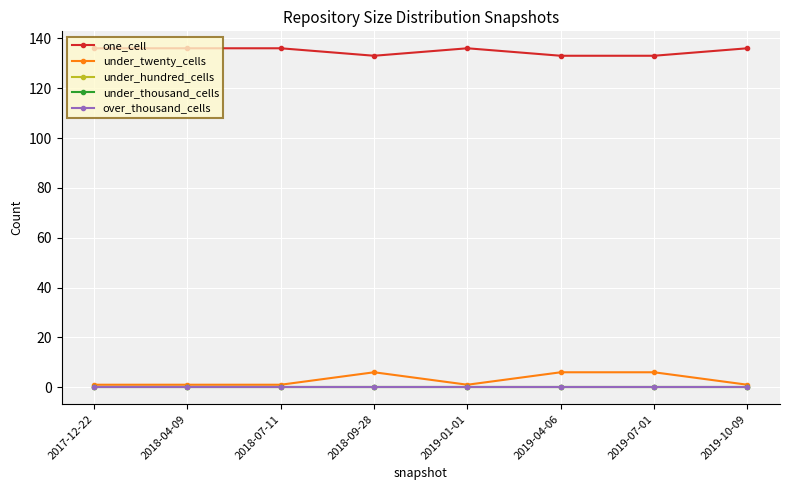

What is the average value of the one_cell series?

135